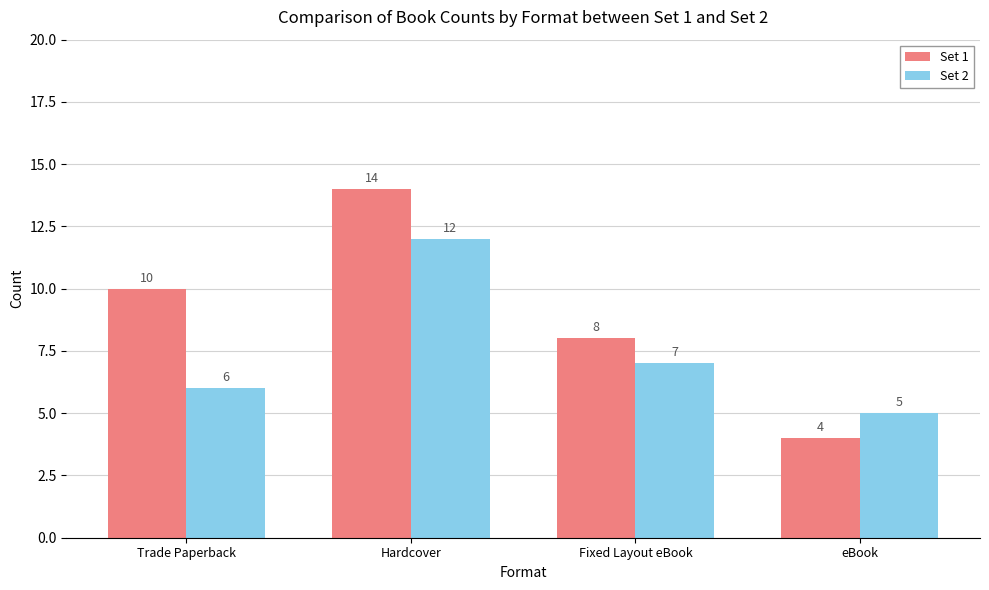

Reading right to left, list all the values displayed in this chart.

Set 1: eBook=4	Fixed Layout eBook=8	Hardcover=14	Trade Paperback=10
Set 2: eBook=5	Fixed Layout eBook=7	Hardcover=12	Trade Paperback=6